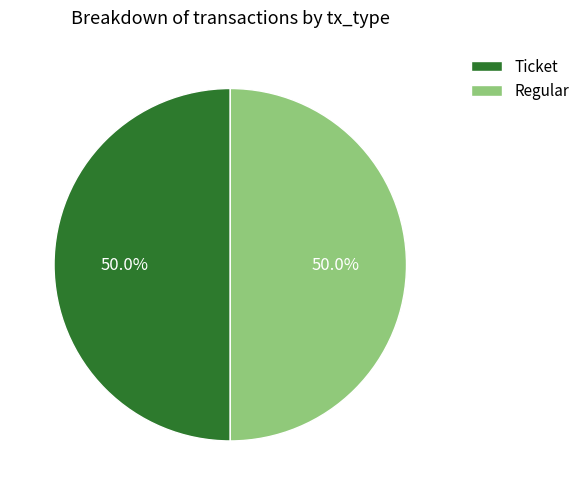

What is the ratio of the value at Ticket to the value at Regular?

1.0